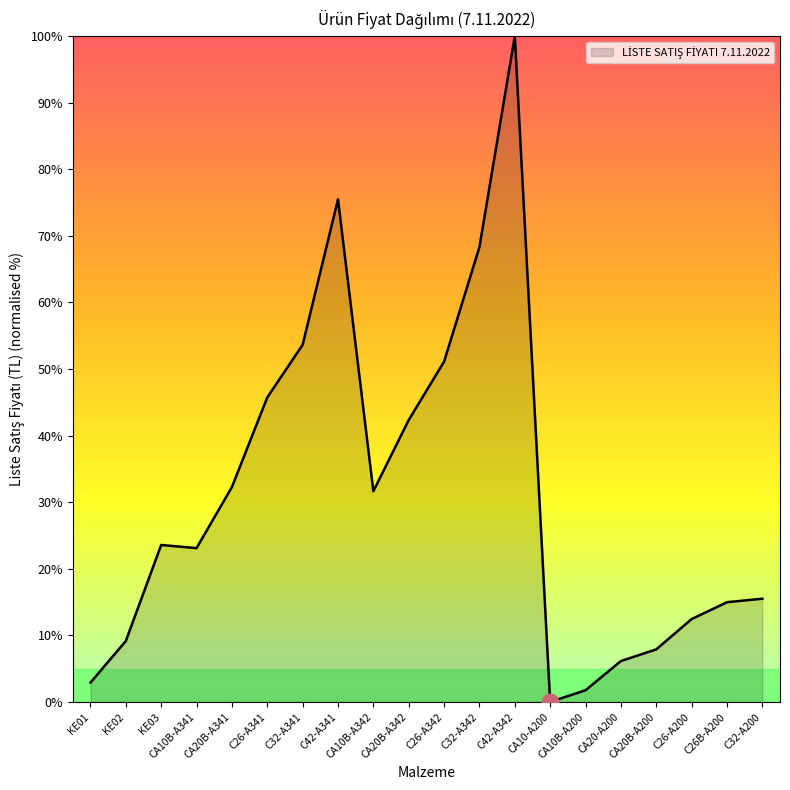

What is the maximum value shown in the chart?

100.0